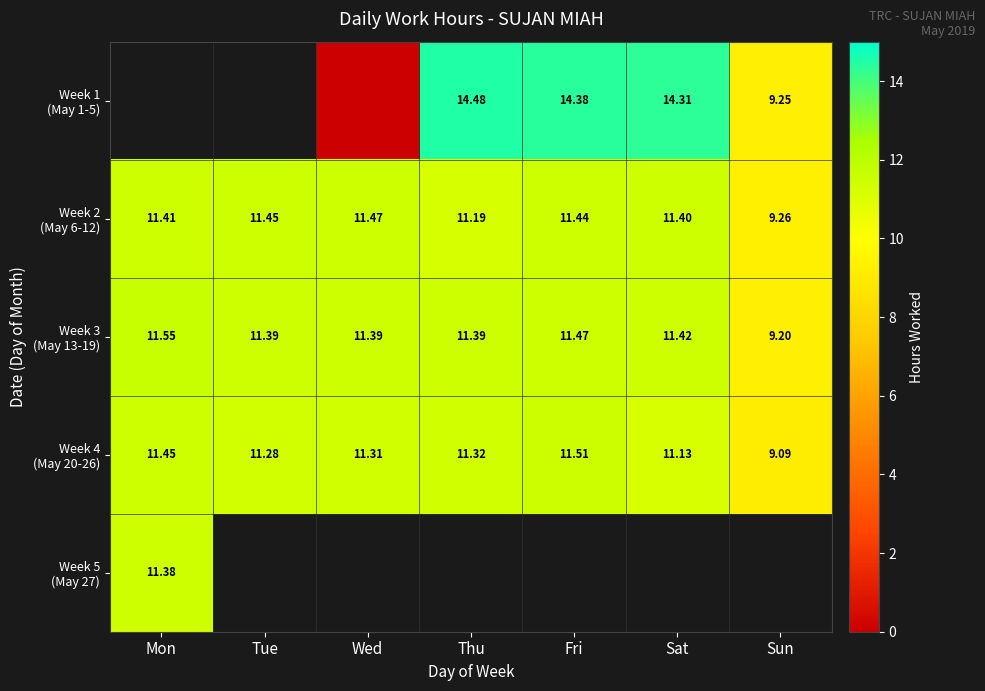

Rank the series by their average value, from lowest to highest.

Week 4 (May 20-26), Week 5 (May 27), Week 1 (May 1-5), Week 2 (May 6-12), Week 3 (May 13-19)